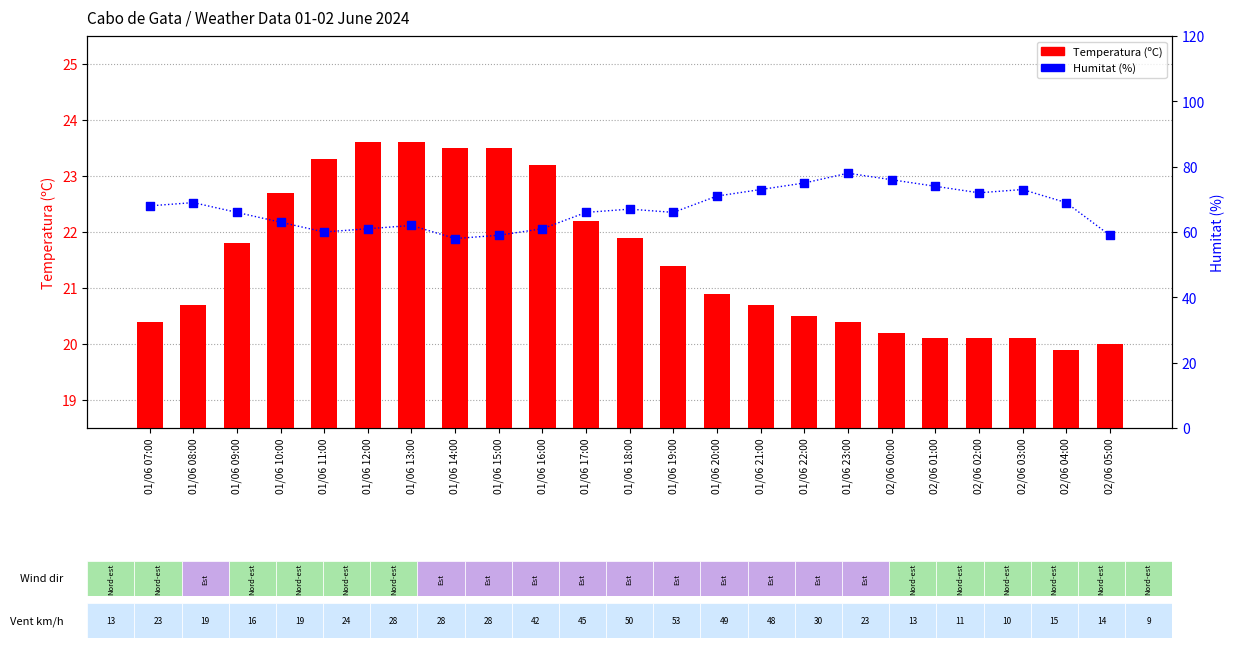

Is the value of Temperatura (ºC) at 01/06 15:00 greater than the value of Humitat (%) at 01/06 10:00?

No